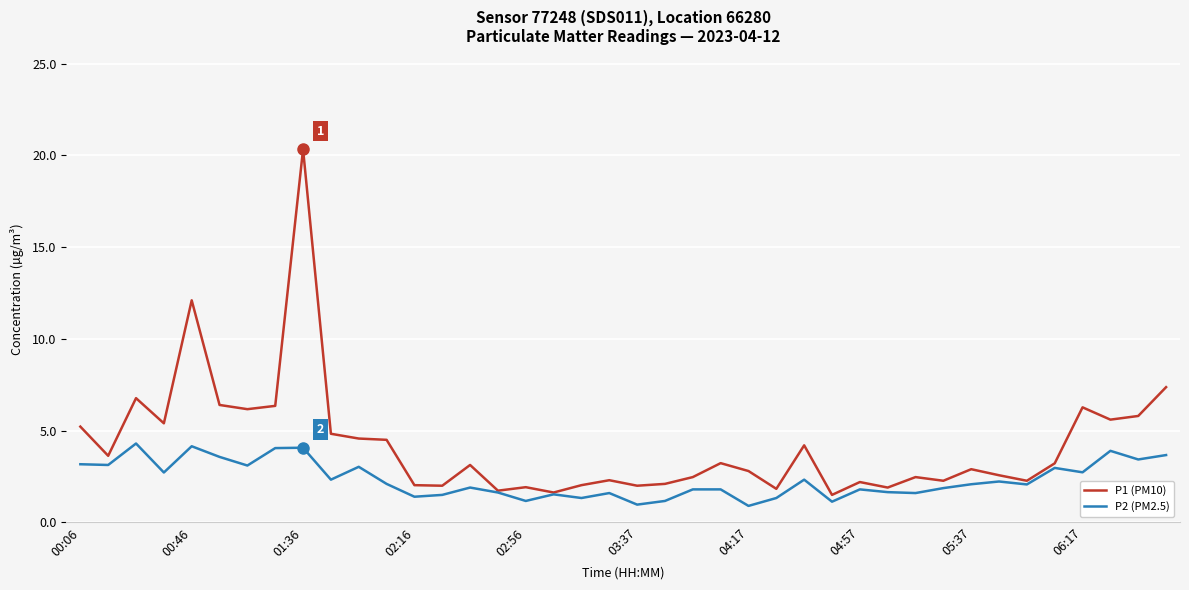

Rank the series by their average value, from highest to lowest.

P1 (PM10), P2 (PM2.5)